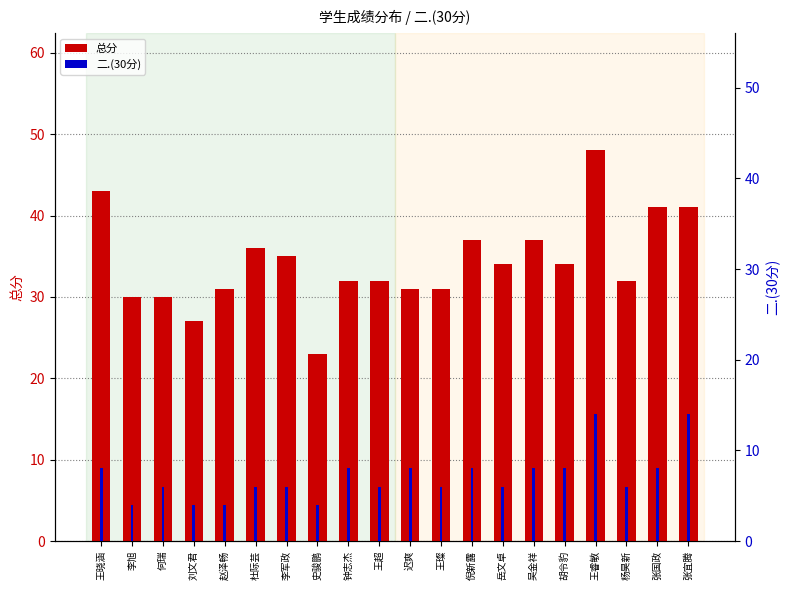

Which label corresponds to the smallest value in the chart?

李旭